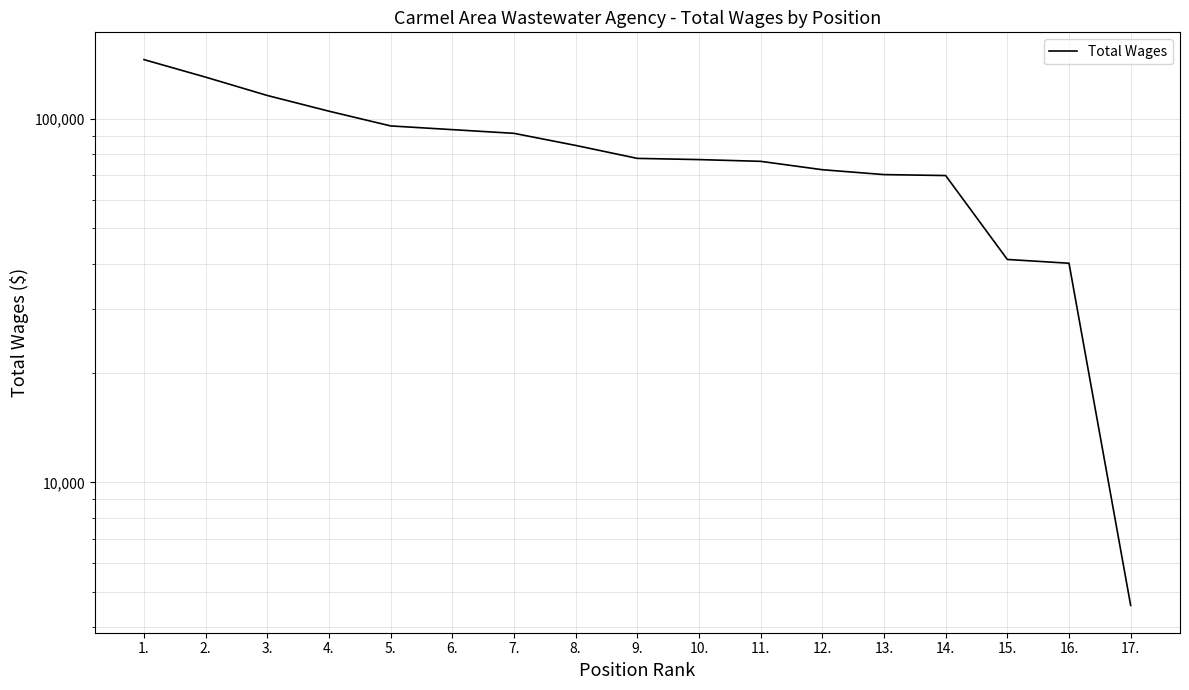

Reading right to left, transcribe all the data shown in this chart.

17.=4582	16.=40115	15.=41086	14.=69944	13.=70371	12.=72578	11.=76538	10.=77394	9.=77983	8.=84666	7.=91405	6.=93578	5.=95804	4.=105190	3.=116204	2.=130519	1.=145869